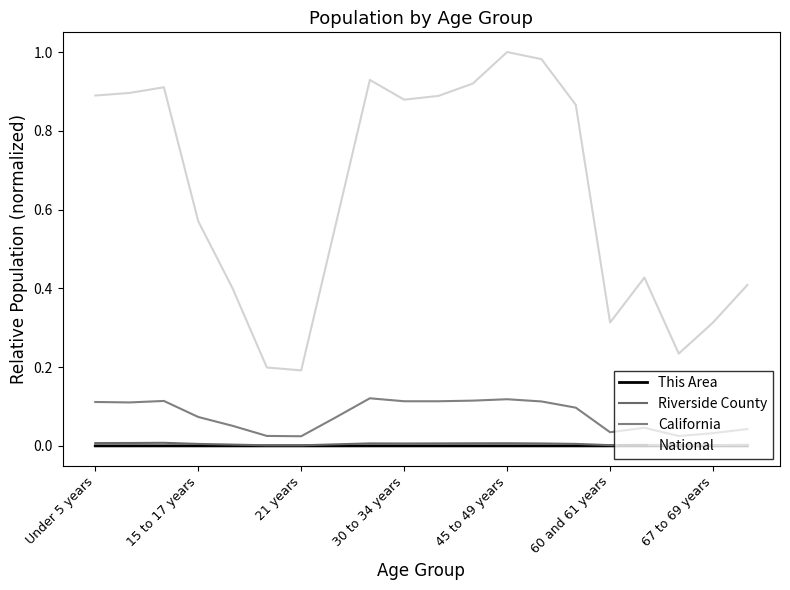

How many distinct data groups are displayed?

4